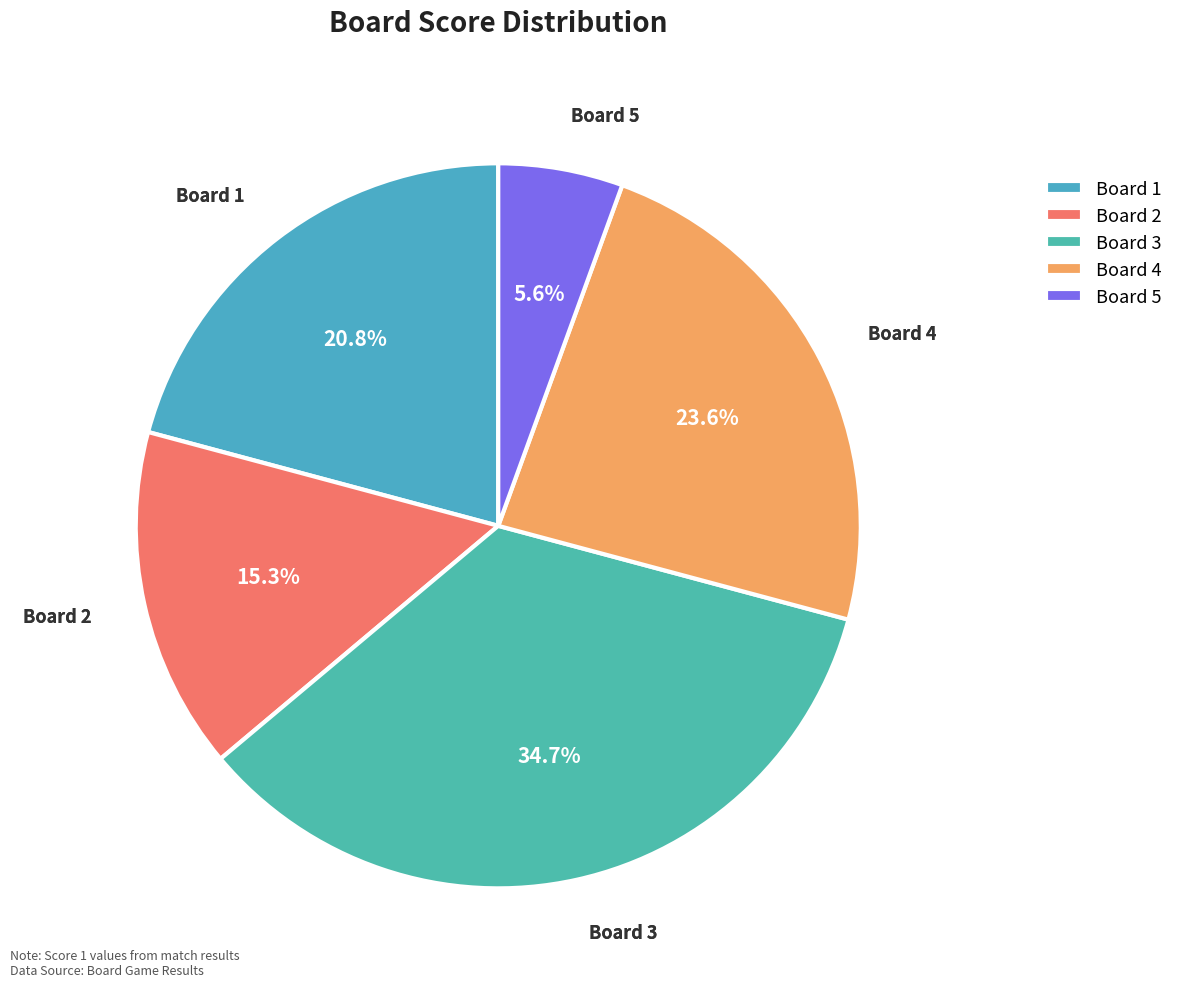

Between Board 1 and Board 4, which is larger?

Board 4